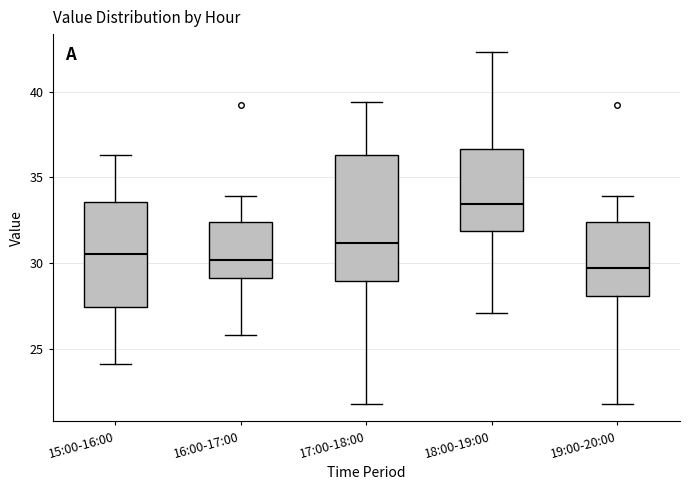

Reading left to right, transcribe this box plot: for each box, give where its median line is, the range the box spans, and where its two whiskers end, as read against the y-axis. The values are not printed on the chart, so give them approximately, as read against the axis.

15:00-16:00: median 30.5, box 27.5 to 33.5, whiskers 24.0 to 36.5
16:00-17:00: median 30.0, box 29.0 to 32.5, whiskers 26.0 to 34.0
17:00-18:00: median 31.0, box 29.0 to 36.5, whiskers 22.0 to 39.5
18:00-19:00: median 33.5, box 32.0 to 36.5, whiskers 27.0 to 42.5
19:00-20:00: median 30.0, box 28.0 to 32.5, whiskers 22.0 to 34.0